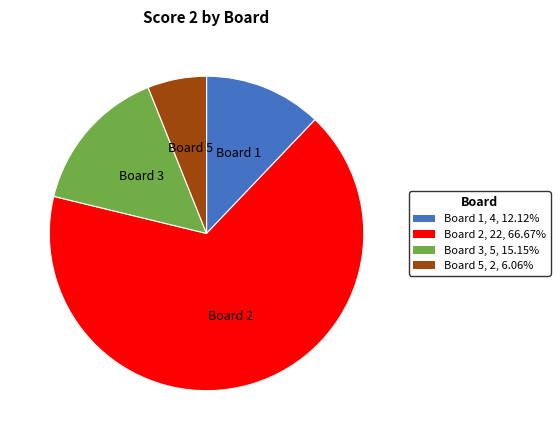

Which category accounts for the majority?

Board 2